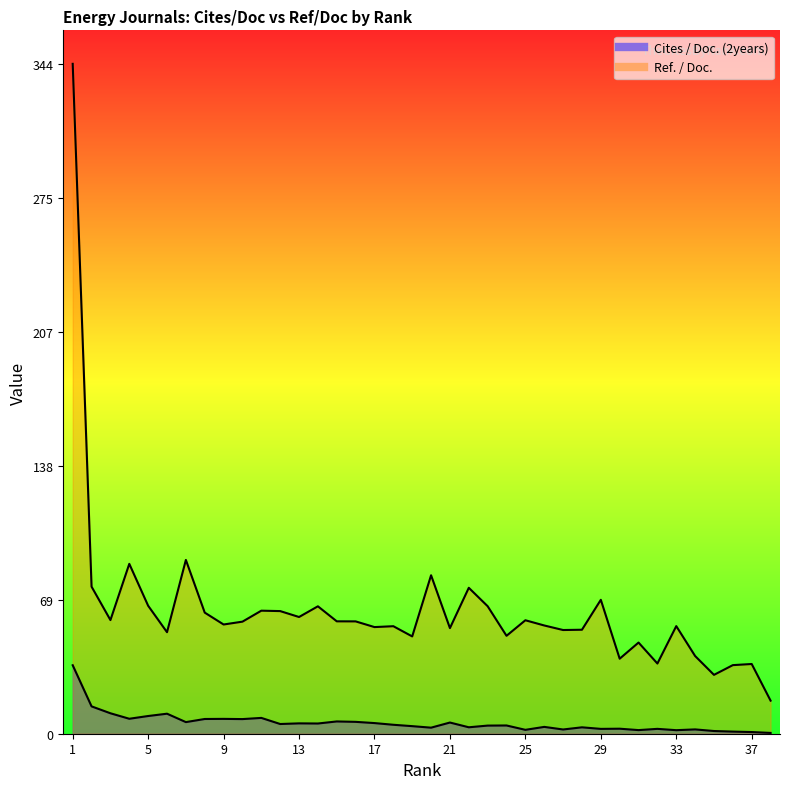

What is the difference between the second highest and minimum values in the Cites / Doc. (2years) series?

13.6